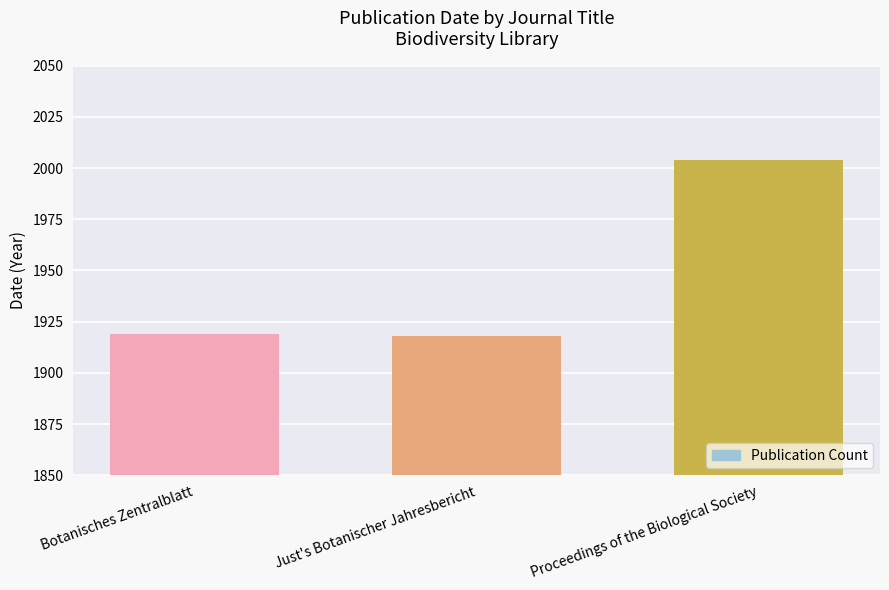

What is the greatest value displayed?

2004